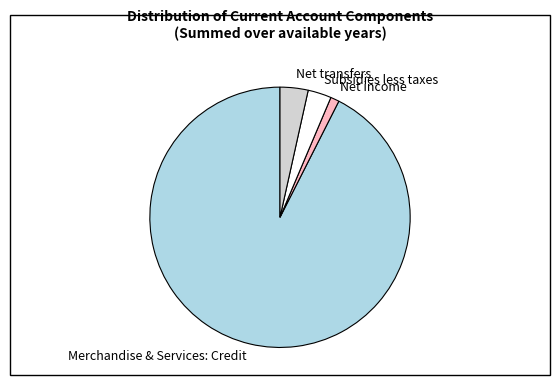

Is the sum of Net income and Net transfers greater than half?

No